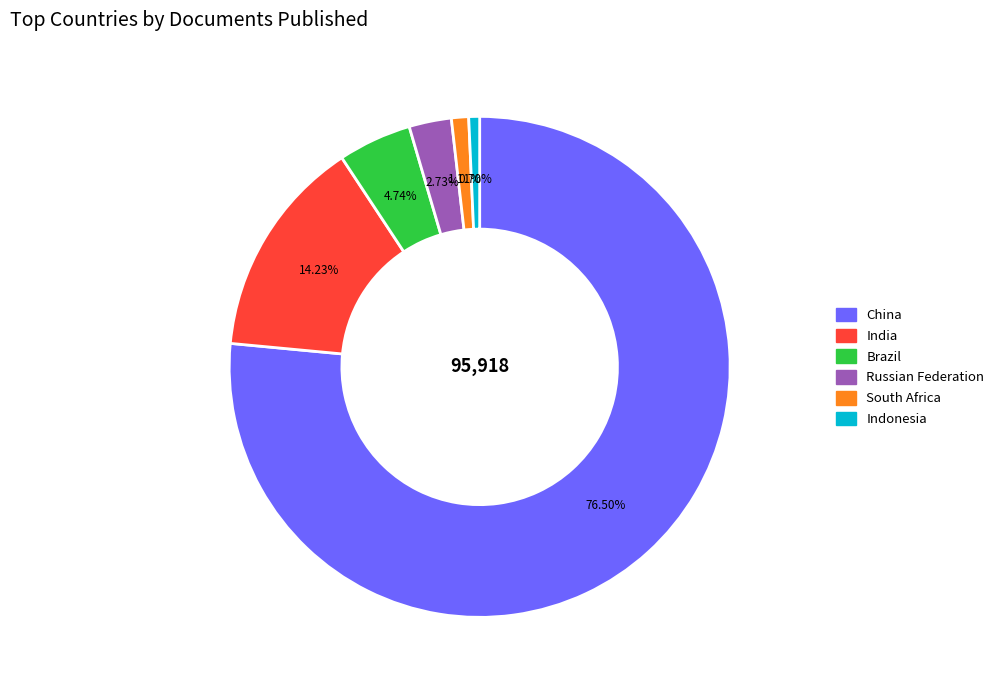

Is there a majority slice in this chart?

Yes